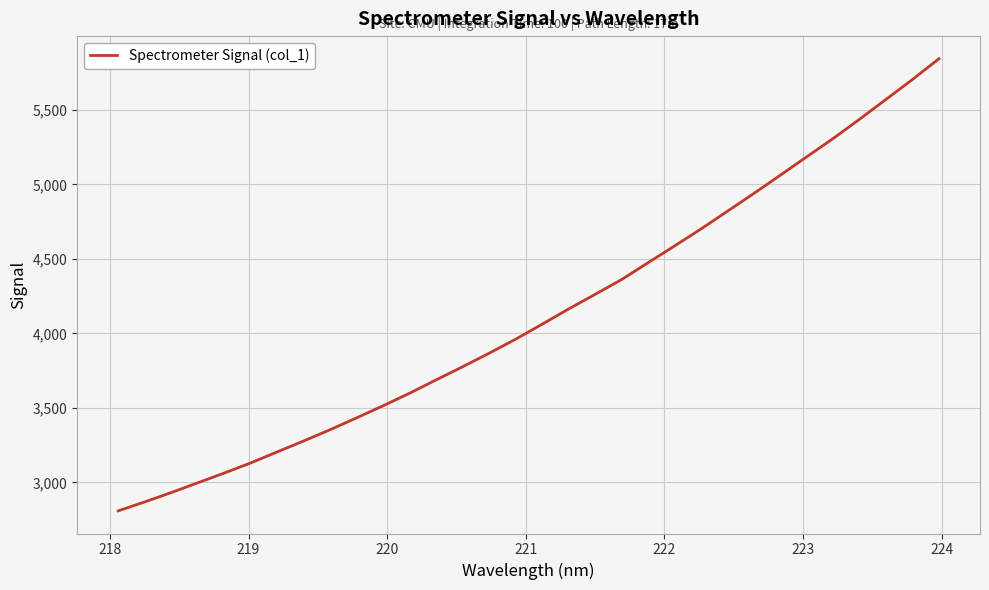

What is the maximum value shown in the chart?

5844.2